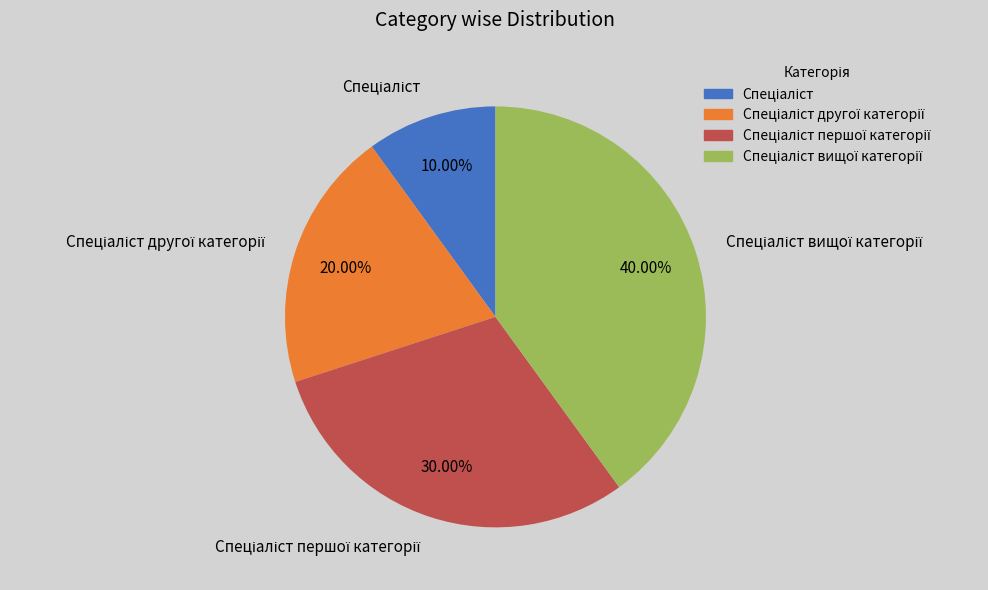

Does any single category account for the majority?

No